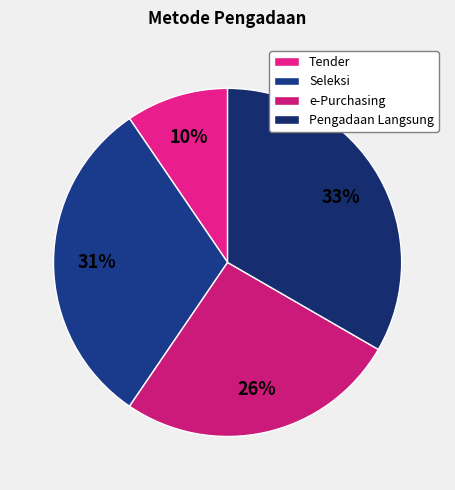

Count the number of slices in the pie.

4